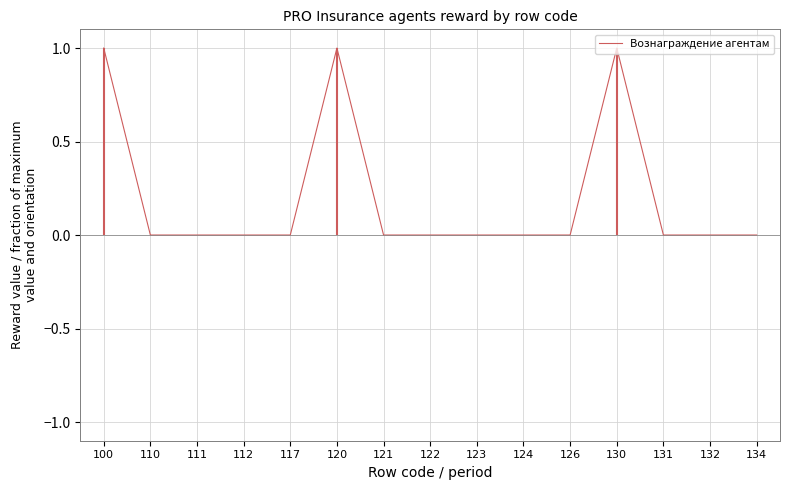

Which has a higher value, 100 or 124?

100